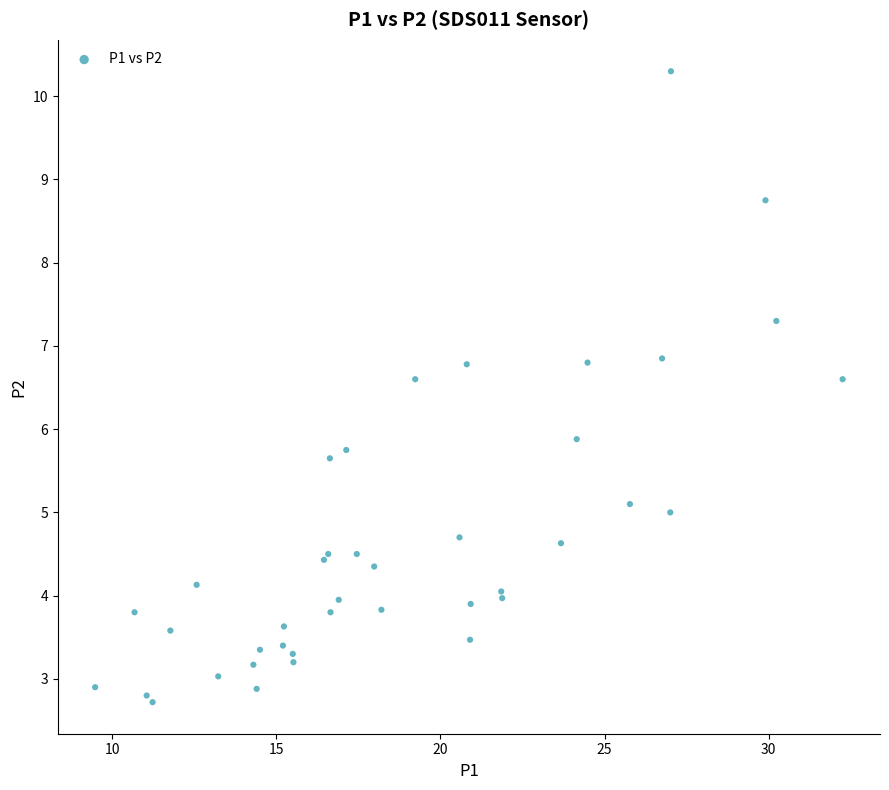

What Y value in the scatter plot is closest to 6?

5.9